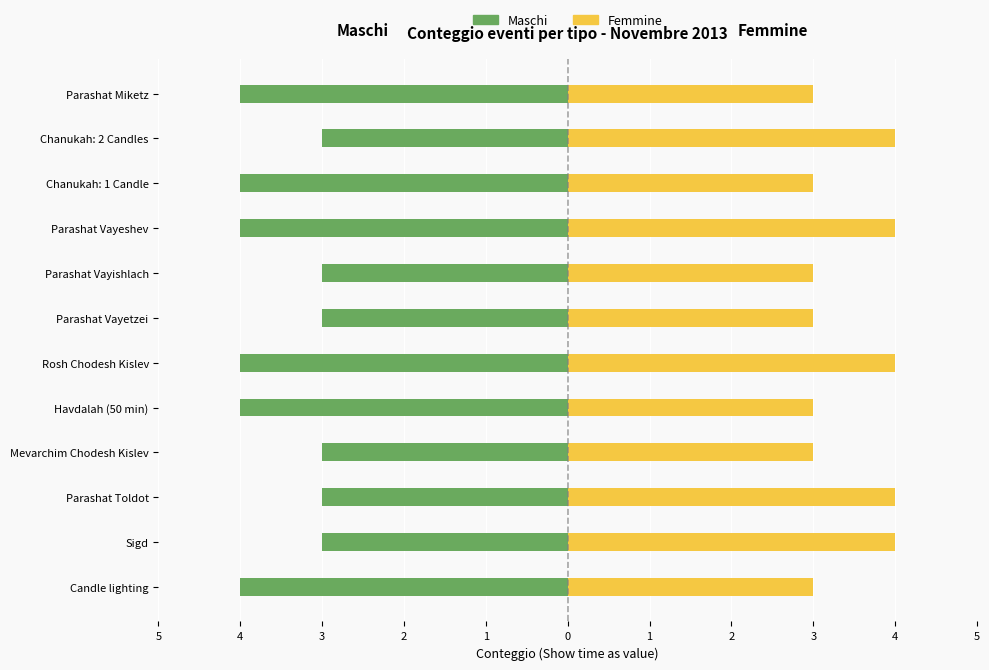

How many bars are there in total?

24